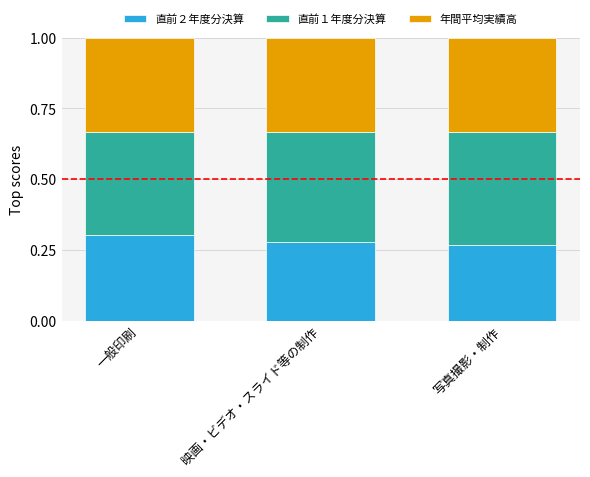

At which label does 直前２年度分決算 reach its peak?

一般印刷